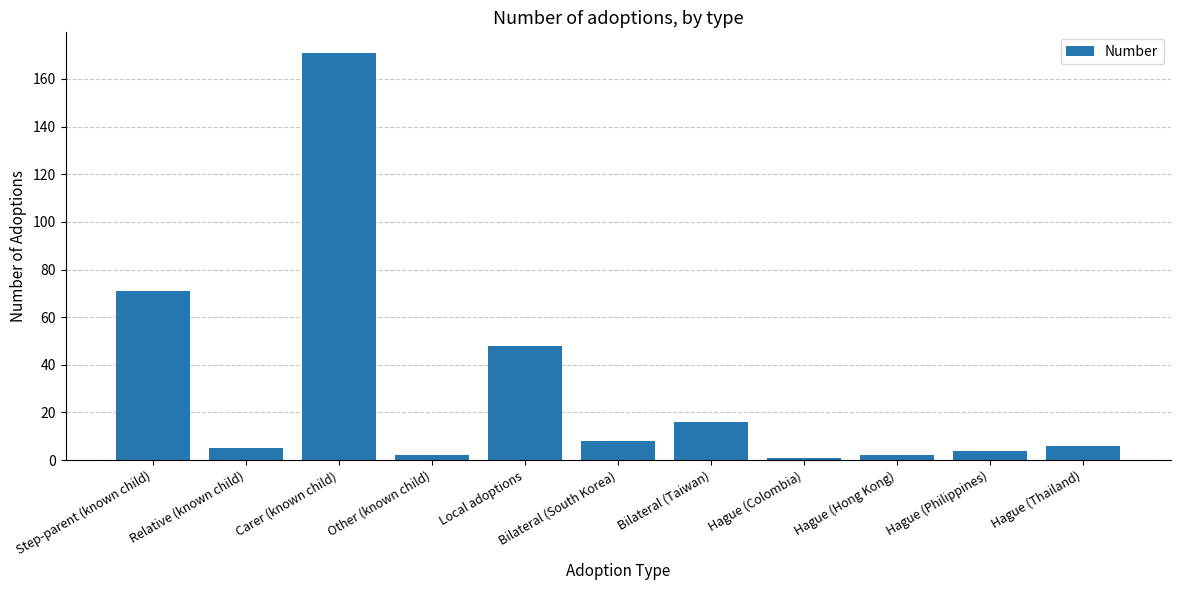

What is the difference between the maximum and minimum values?

170